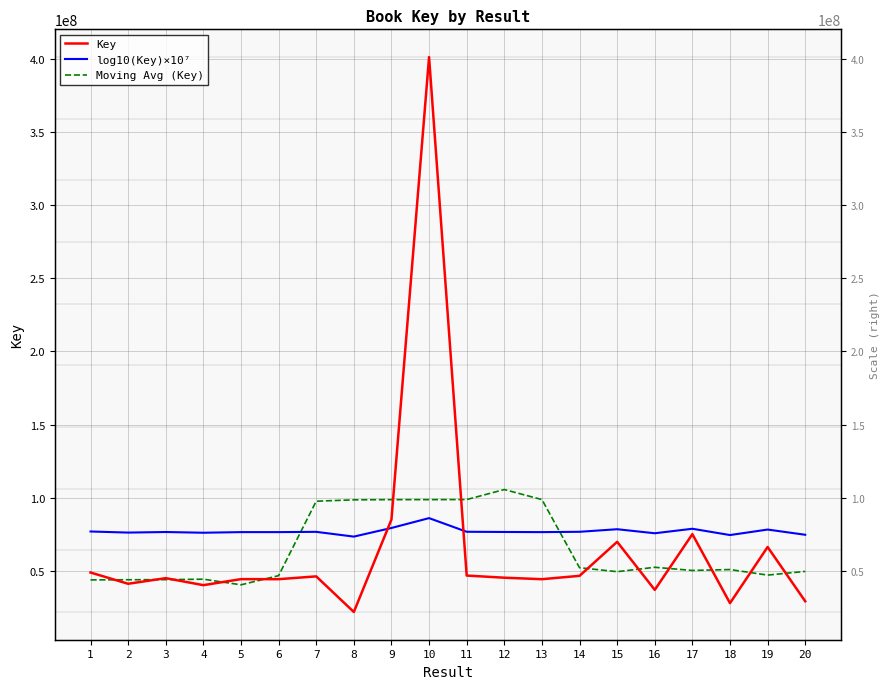

Between 4 and 9, which series saw the biggest shift?

Moving Avg (Key)